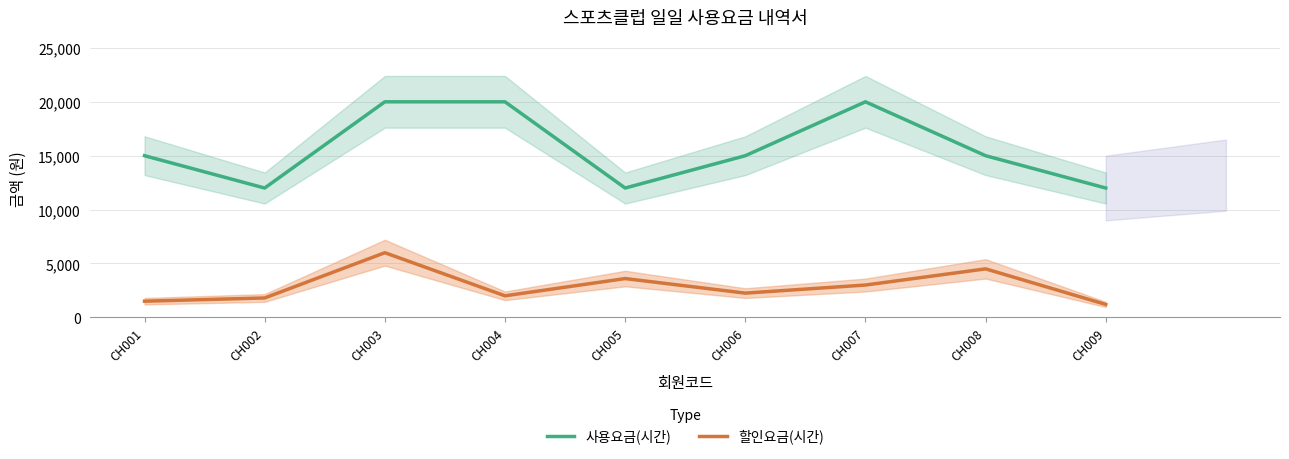

Which series has the largest range (max minus min)?

사용요금(시간)